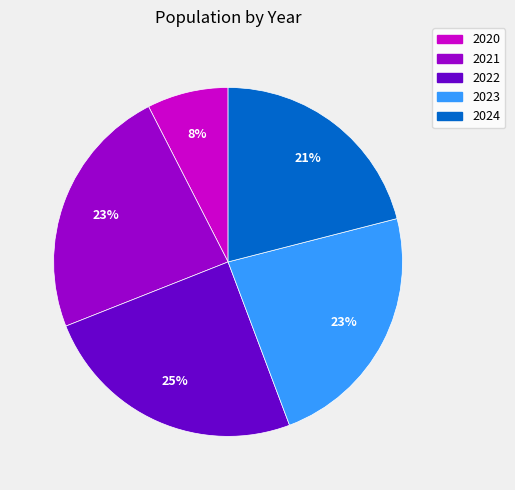

To the nearest percent, what is the combined percentage of 2024 and 2023?

44%